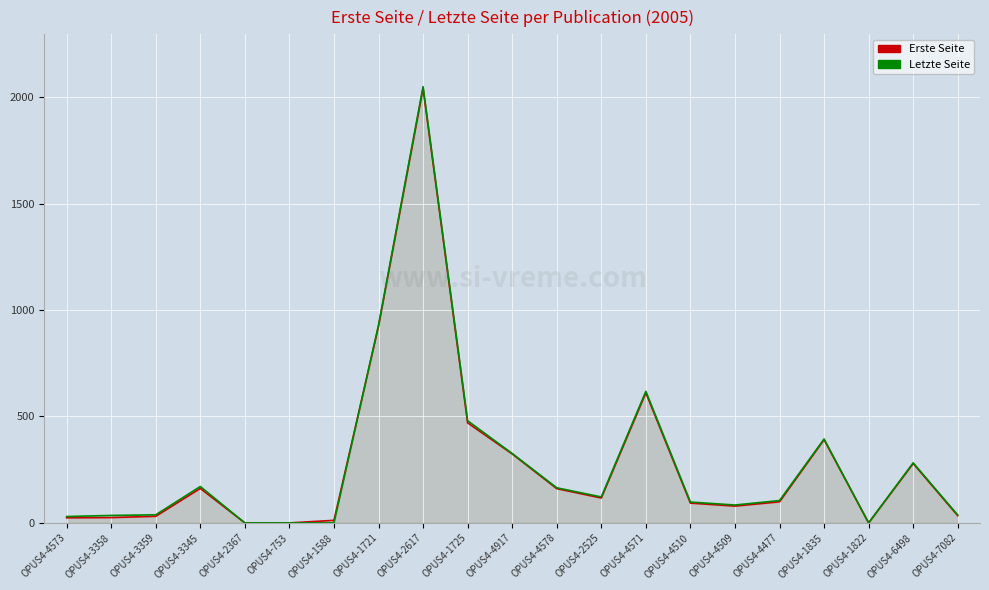

Which series has the largest total across all categories?

Letzte Seite